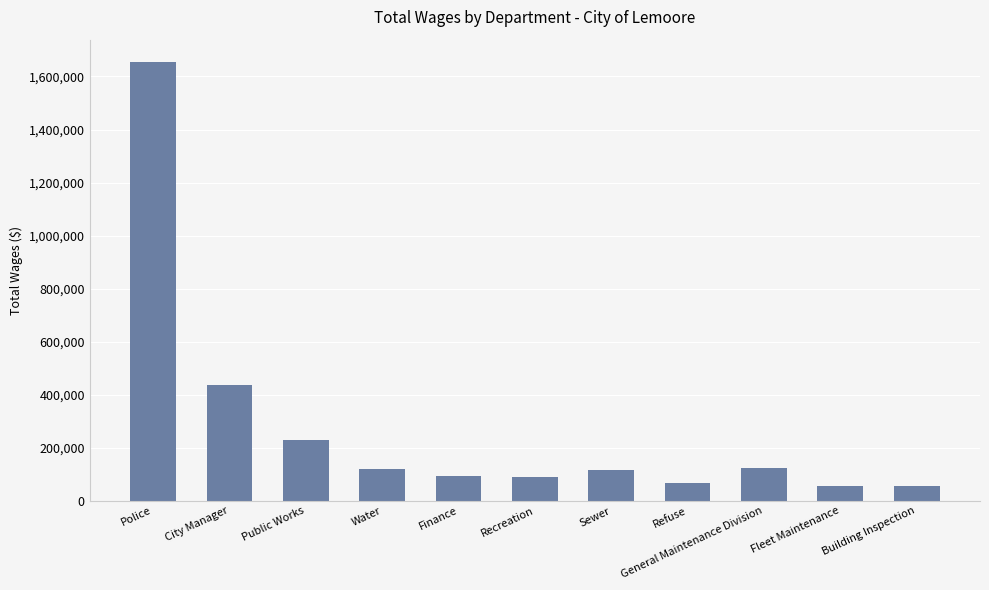

What is the label of the 11th bar from the left?

Building Inspection